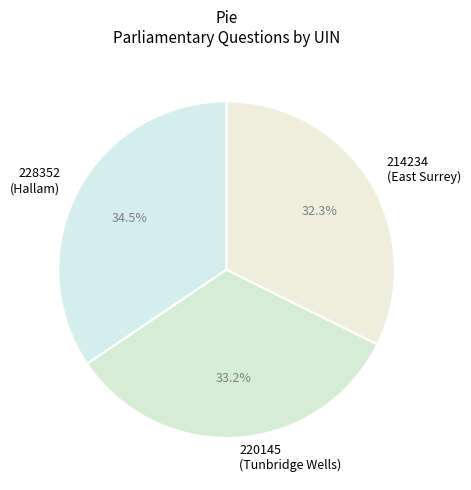

Count the number of slices in the pie.

3